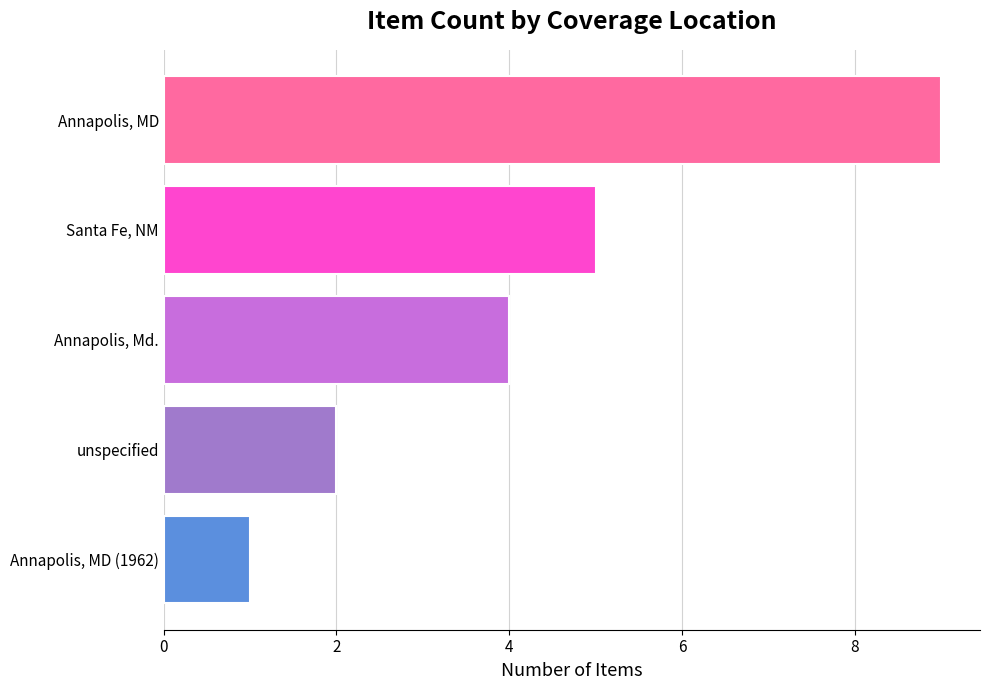

The value at Santa Fe, NM is 5. True or false?

True